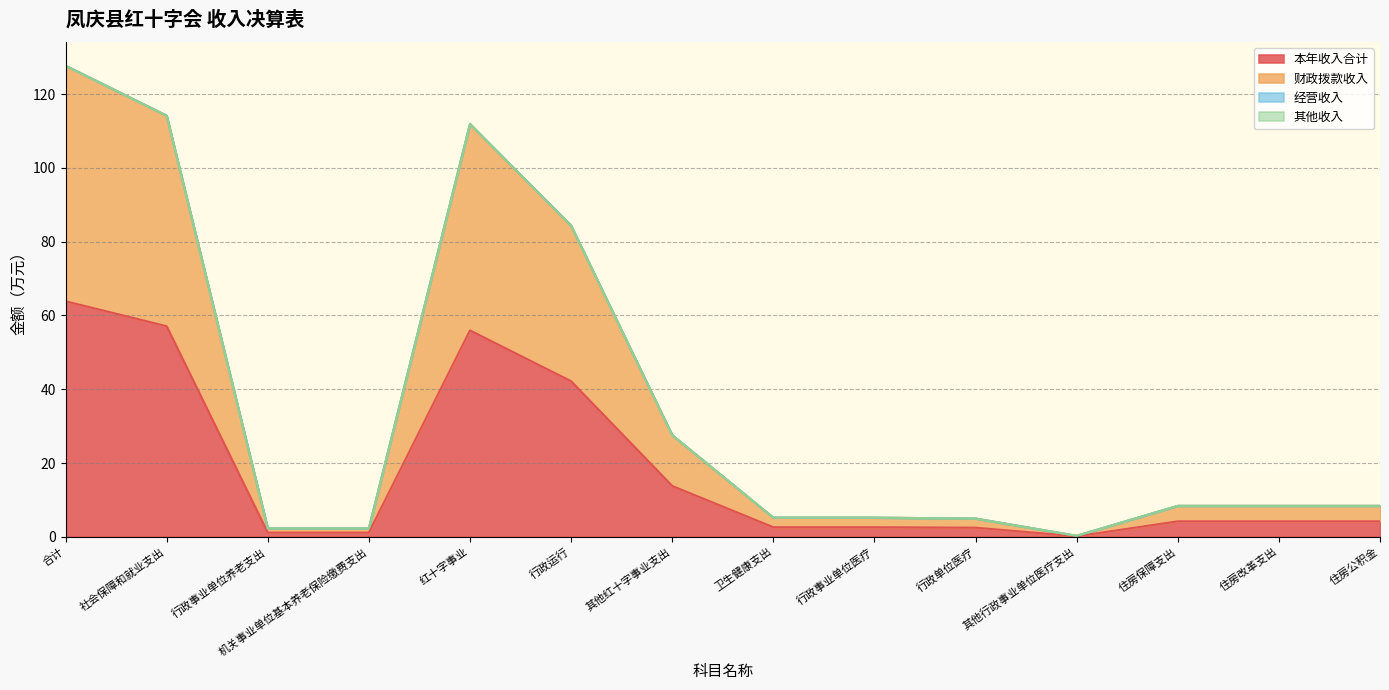

What is the value of the 本年收入合计 point at the 11th from the left?

0.1